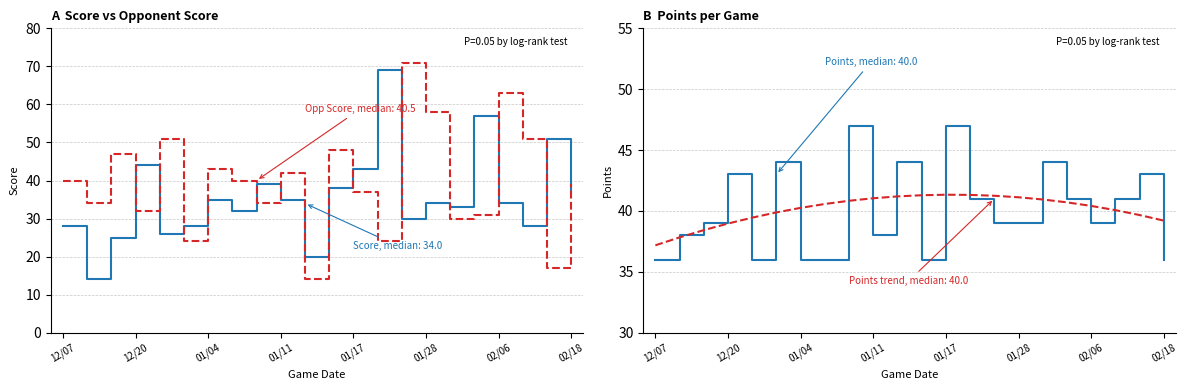

Reading left to right, what are all the values shown in this chart?

Score: 12/07=28	12/10=14	12/12=25	12/20=44	12/28=26	01/03=28	01/04=35	01/07=32	01/09=39	01/11=35	01/13=20	01/16=38	01/17=43	01/21=69	01/24=30	01/28=34	01/31=33	02/03=57	02/06=34	02/13=28	02/14=51	02/18=37
Opp Score: 12/07=40	12/10=34	12/12=47	12/20=32	12/28=51	01/03=24	01/04=43	01/07=40	01/09=34	01/11=42	01/13=14	01/16=48	01/17=37	01/21=24	01/24=71	01/28=58	01/31=30	02/03=31	02/06=63	02/13=51	02/14=17	02/18=39
Points: 12/07=36	12/10=38	12/12=39	12/20=43	12/28=36	01/03=44	01/04=36	01/07=36	01/09=47	01/11=38	01/13=44	01/16=36	01/17=47	01/21=41	01/24=39	01/28=39	01/31=44	02/03=41	02/06=39	02/13=41	02/14=43	02/18=36